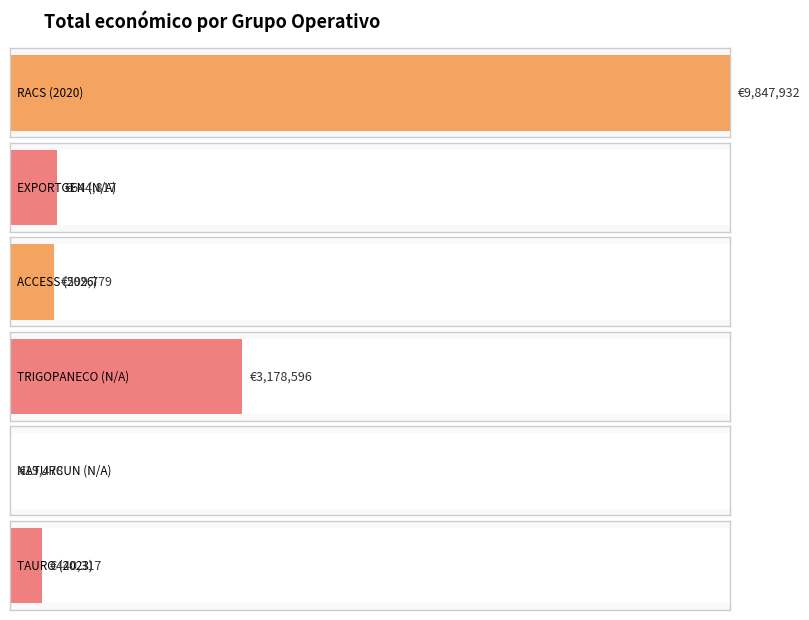

Which label corresponds to the smallest value in the chart?

NATURCUN (N/A)